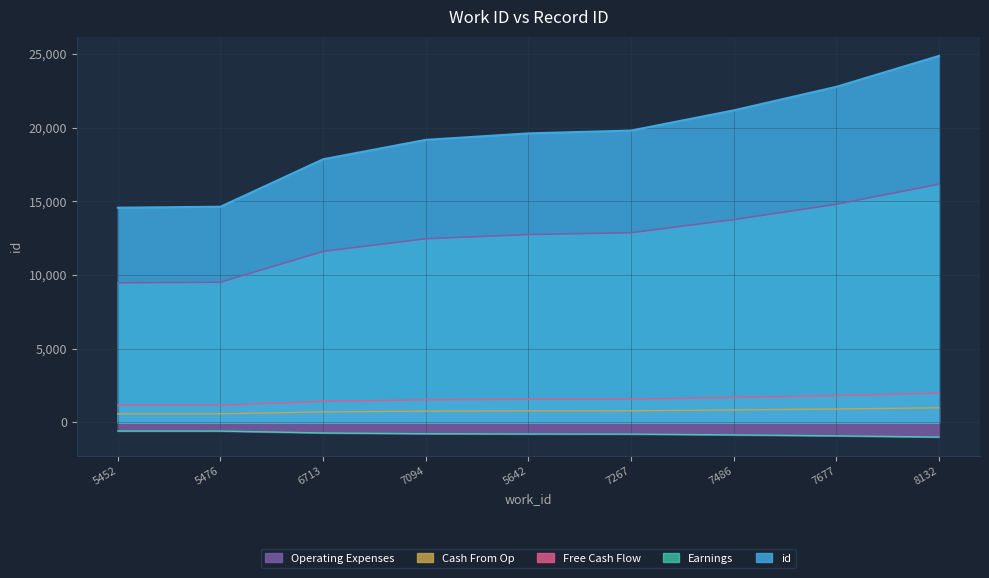

True or false: the data has more than 0 interior local peaks.

False